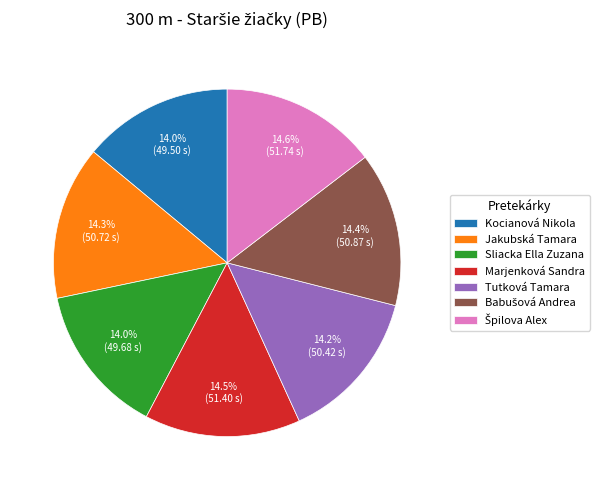

Is there any slice that represents more than half of the pie?

No